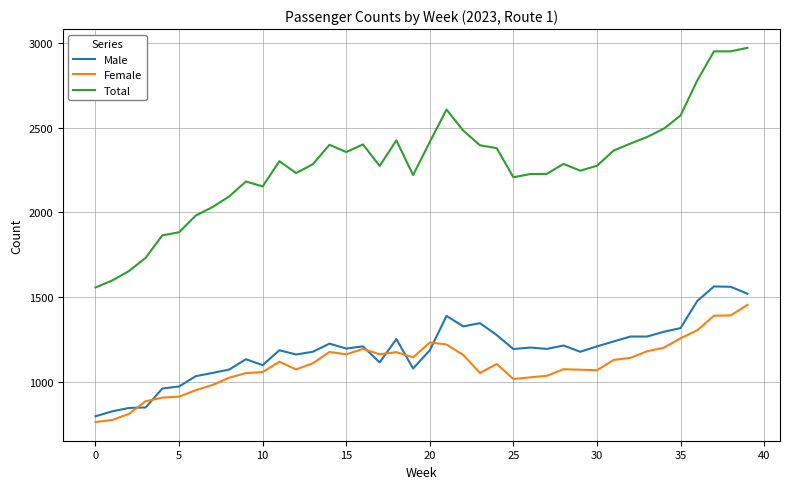

What is the difference between the second highest and minimum values in the Male series?

765